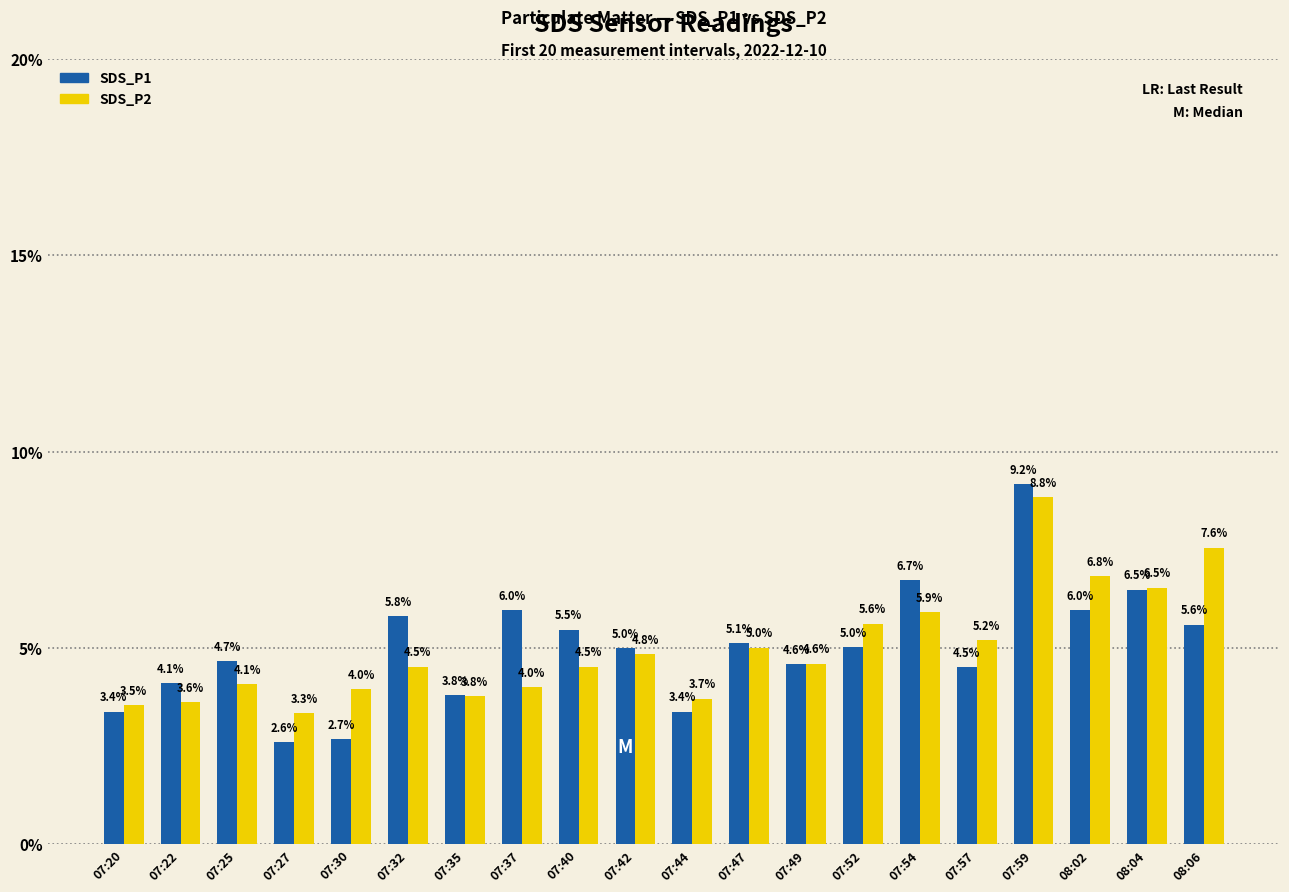

The SDS_P1 series shows 6.2 at 07:35. True or false?

False